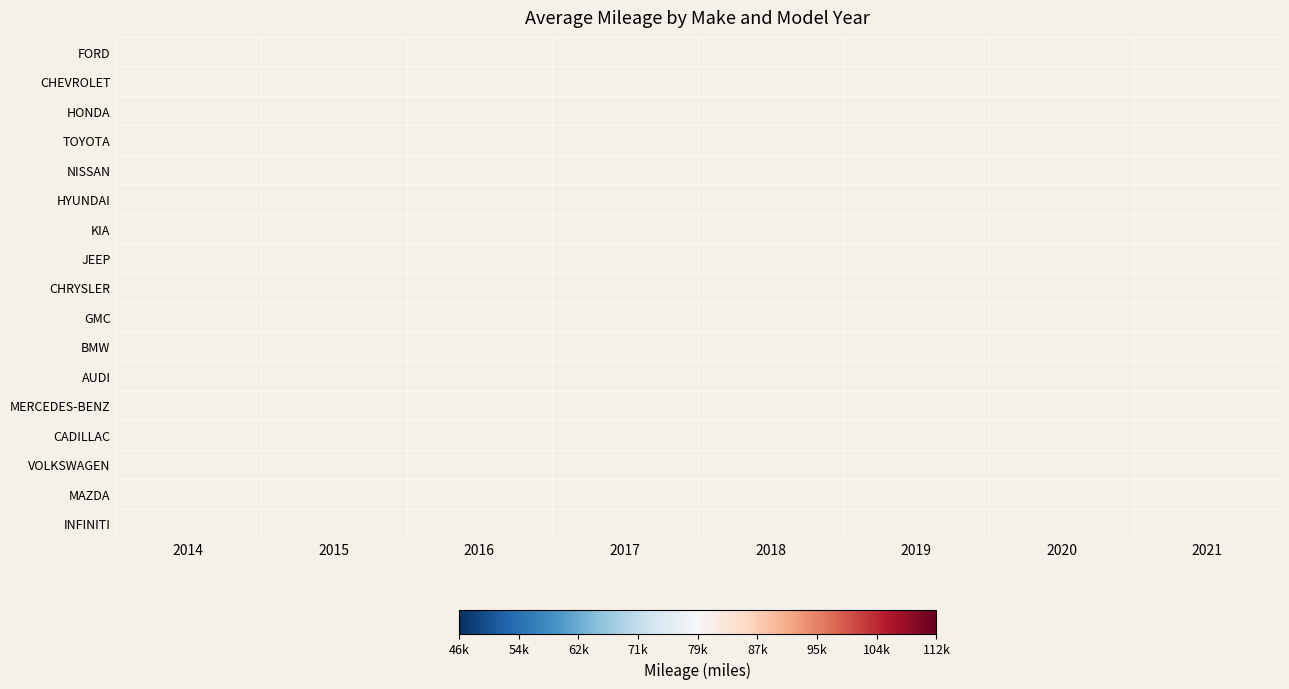

What is the minimum value shown in the chart?

46030.0